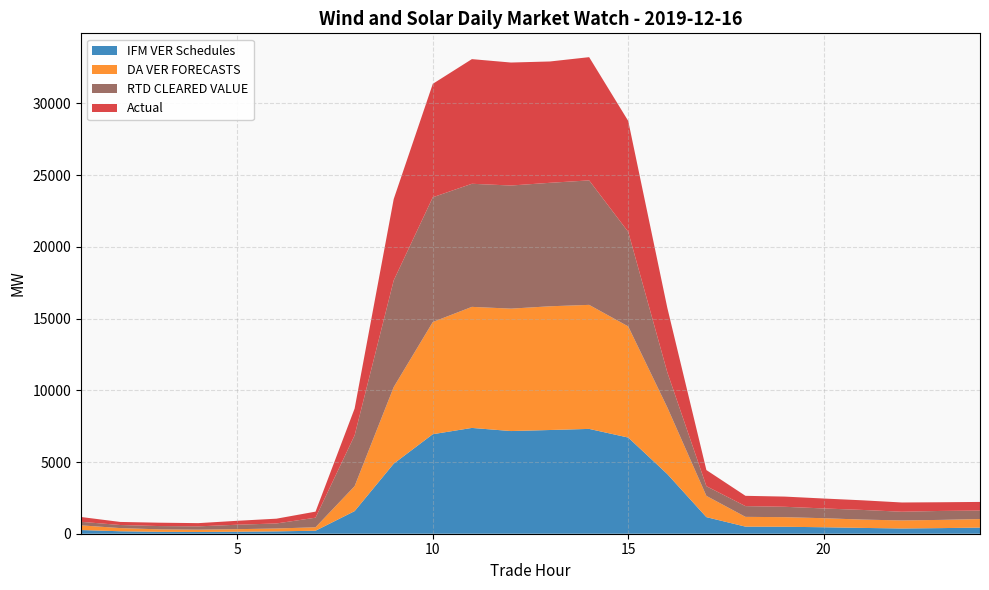

Reading left to right, transcribe all the data shown in this chart.

IFM VER Schedules: 1=257.0	2=171.7	3=132.5	4=123.4	5=141.2	6=163.7	7=208.7	8=1576.2	9=4884.6	10=6939.5	11=7377.3	12=7159.1	13=7231.9	14=7309.0	15=6705.9	16=4160.2	17=1155.3	18=494.2	19=486.1	20=451.0	21=405.0	22=365.6	23=391.4	24=426.8
DA VER FORECASTS: 1=326.9	2=221.9	3=172.5	4=160.4	5=176.1	6=200.5	7=241.1	8=1741.7	9=5340.8	10=7822.5	11=8440.9	12=8535.7	13=8627.3	14=8648.8	15=7749.0	16=4647.7	17=1483.4	18=681.6	19=668.5	20=630.7	21=579.9	22=560.8	23=572.5	24=595.2
RTD CLEARED VALUE: 1=247.6	2=214.8	3=229.6	4=230.2	5=310.6	6=351.4	7=667.5	8=3541.6	9=7439.1	10=8698.2	11=8582.7	12=8585.0	13=8610.0	14=8679.5	15=6593.7	16=2446.7	17=675.9	18=748.4	19=724.2	20=681.2	21=672.9	22=606.6	23=624.8	24=592.3
Actual: 1=334.9	2=213.9	3=234.4	4=224.2	5=273.5	6=333.4	7=423.3	8=1873.0	9=5671.4	10=7909.5	11=8691.7	12=8575.4	13=8460.3	14=8592.2	15=7734.4	16=4498.1	17=1124.2	18=718.4	19=710.9	20=691.9	21=670.6	22=645.2	23=606.1	24=602.5